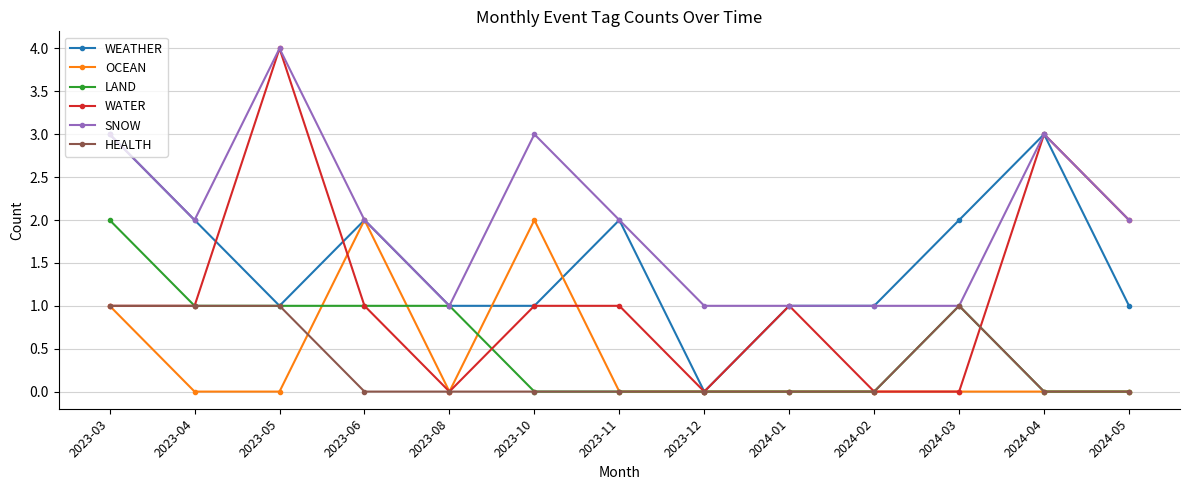

Between 2023-06 and 2024-01, which series saw the biggest shift?

OCEAN